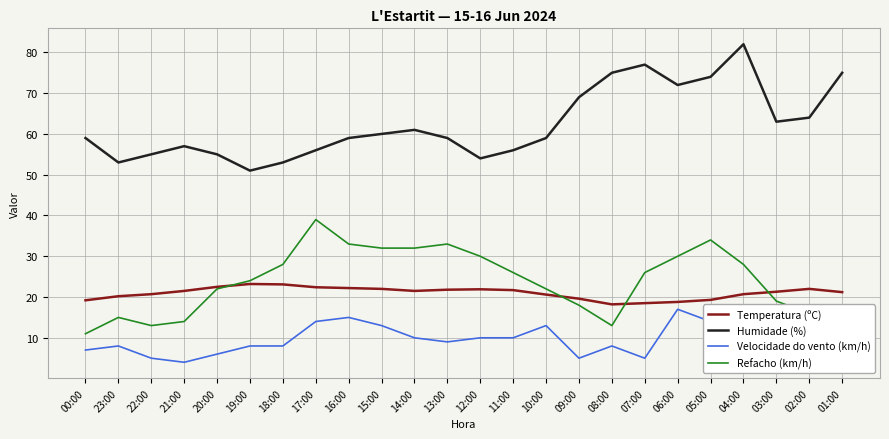

What is the highest value of the Humidade (%) series?

82.0